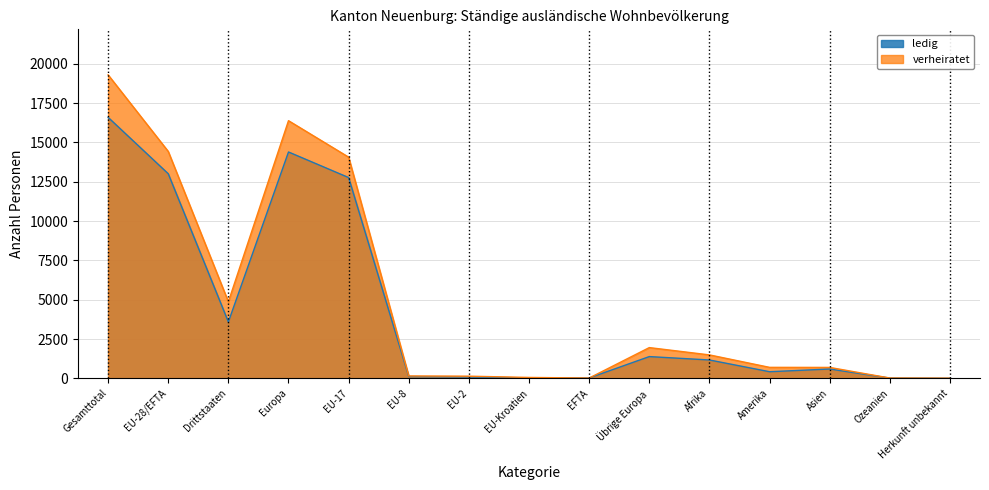

Where is the first local minimum for verheiratet?

Drittstaaten